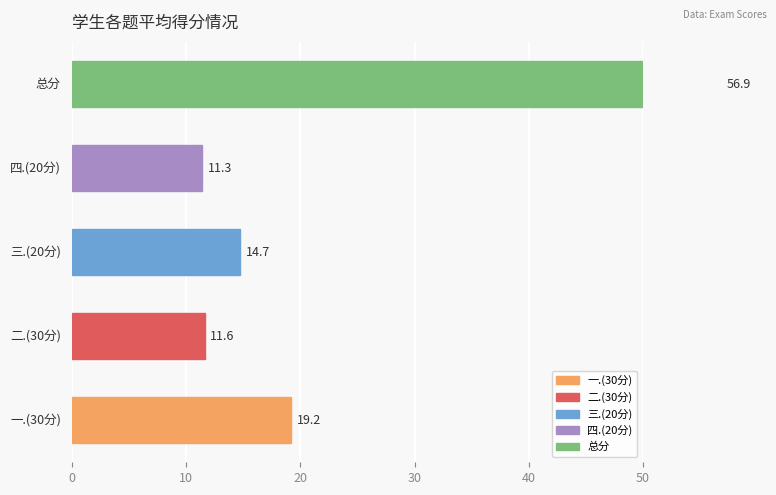

What are all the series names shown in the legend?

一.(30分), 二.(30分), 三.(20分), 四.(20分), 总分